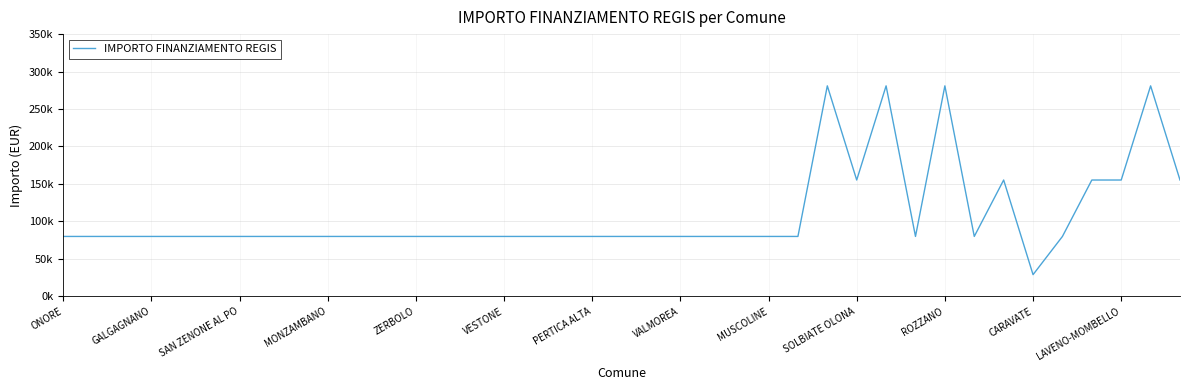

Reading right to left, list all the values displayed in this chart.

155234	280932	155234	155234	79922	28902	155234	79922	280932	79922	280932	155234	280932	79922	79922	79922	79922	79922	79922	79922	79922	79922	79922	79922	79922	79922	79922	79922	79922	79922	79922	79922	79922	79922	79922	79922	79922	79922	79922